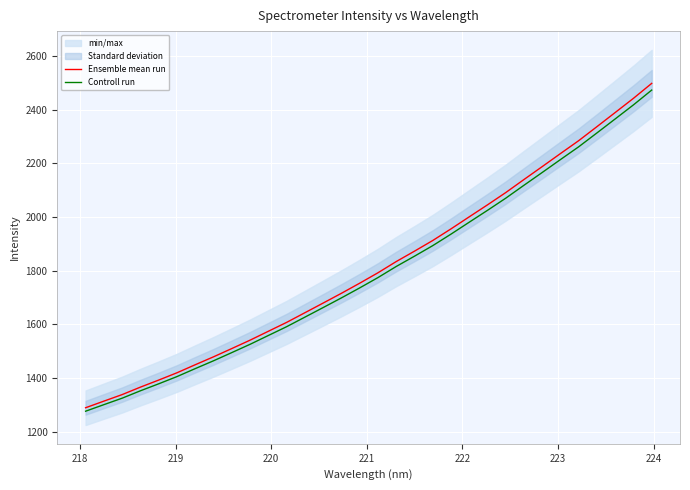

Count the number of categories in the chart.

32